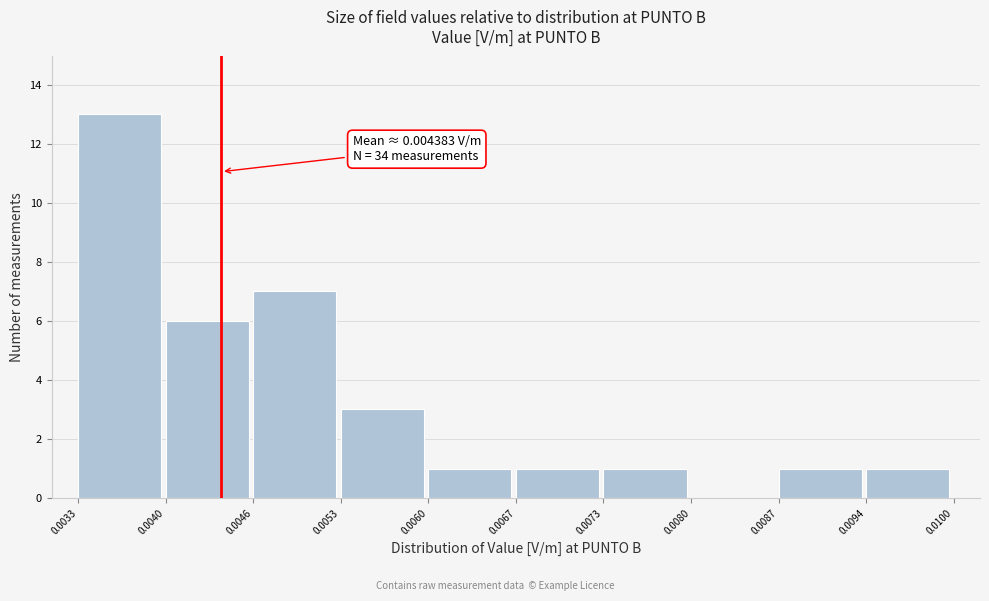

Over which range of the x-axis is the bar tallest?

0.0033 to 0.0040